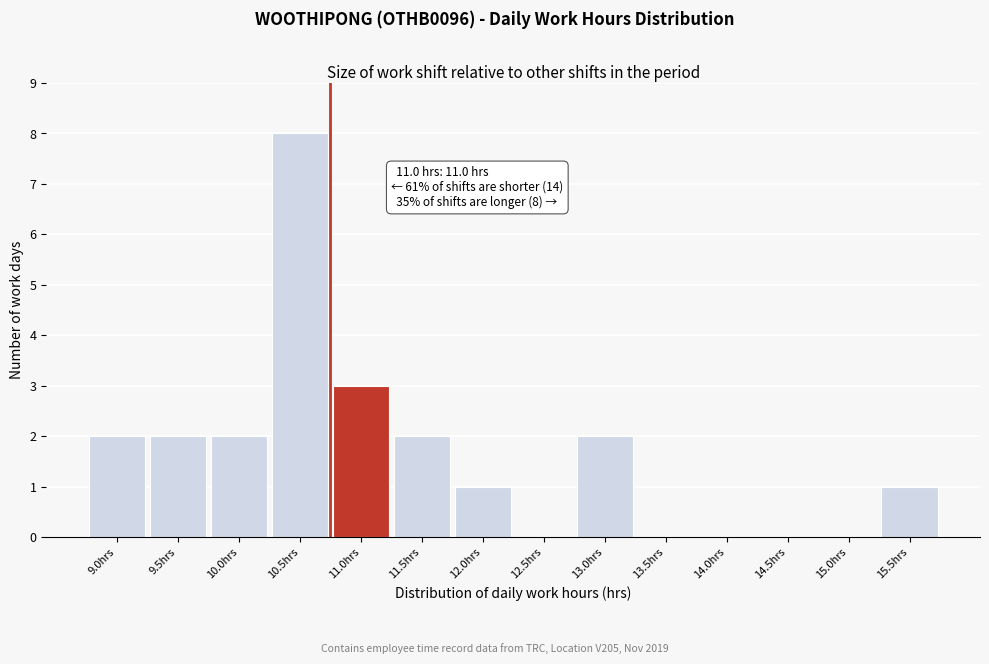

Reading right to left, transcribe all the data shown in this chart.

15.5hrs=1	15.0hrs=0	14.5hrs=0	14.0hrs=0	13.5hrs=0	13.0hrs=2	12.5hrs=0	12.0hrs=1	11.5hrs=2	11.0hrs=3	10.5hrs=8	10.0hrs=2	9.5hrs=2	9.0hrs=2